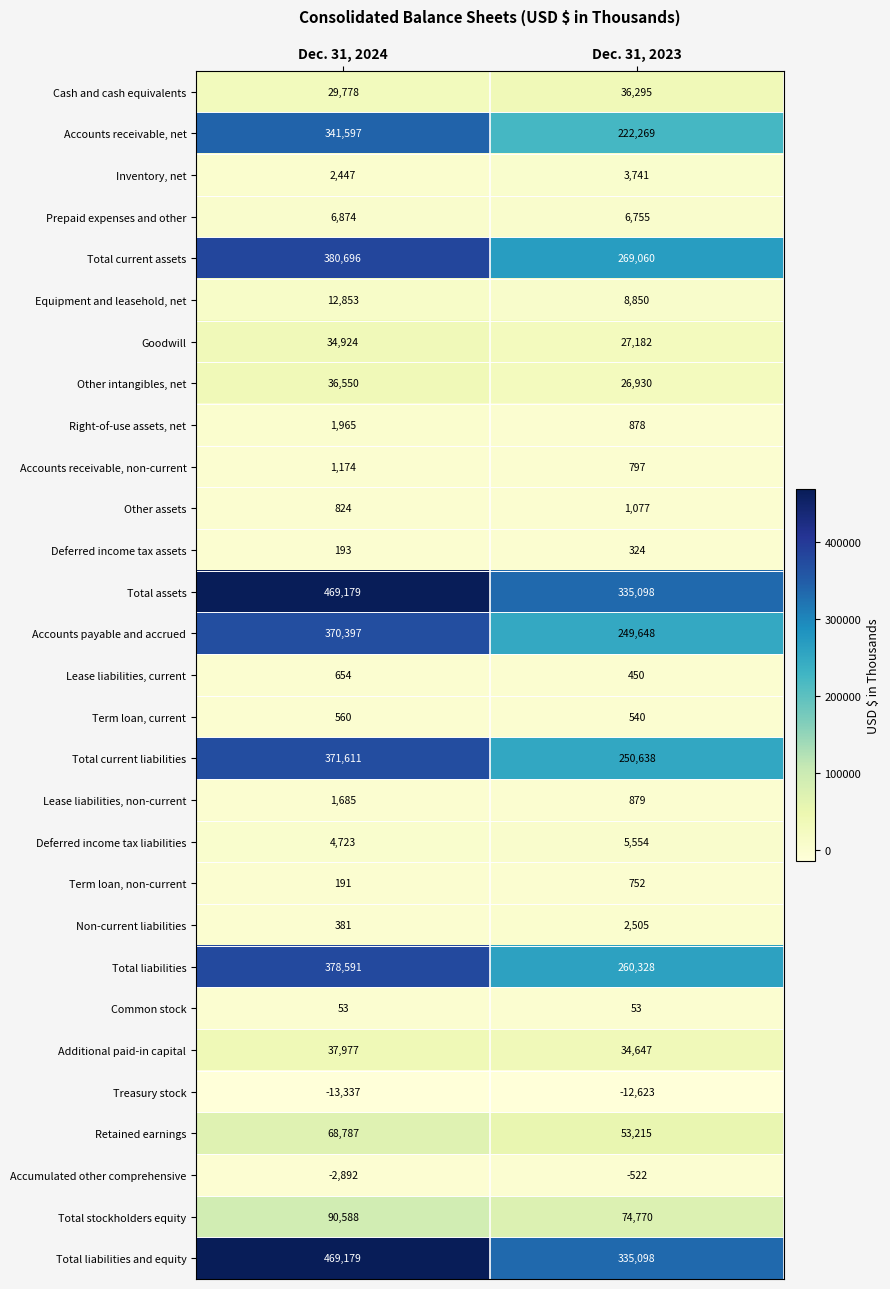

What is the approximate value of Goodwill at Dec. 31, 2023, to the nearest 10?

27180